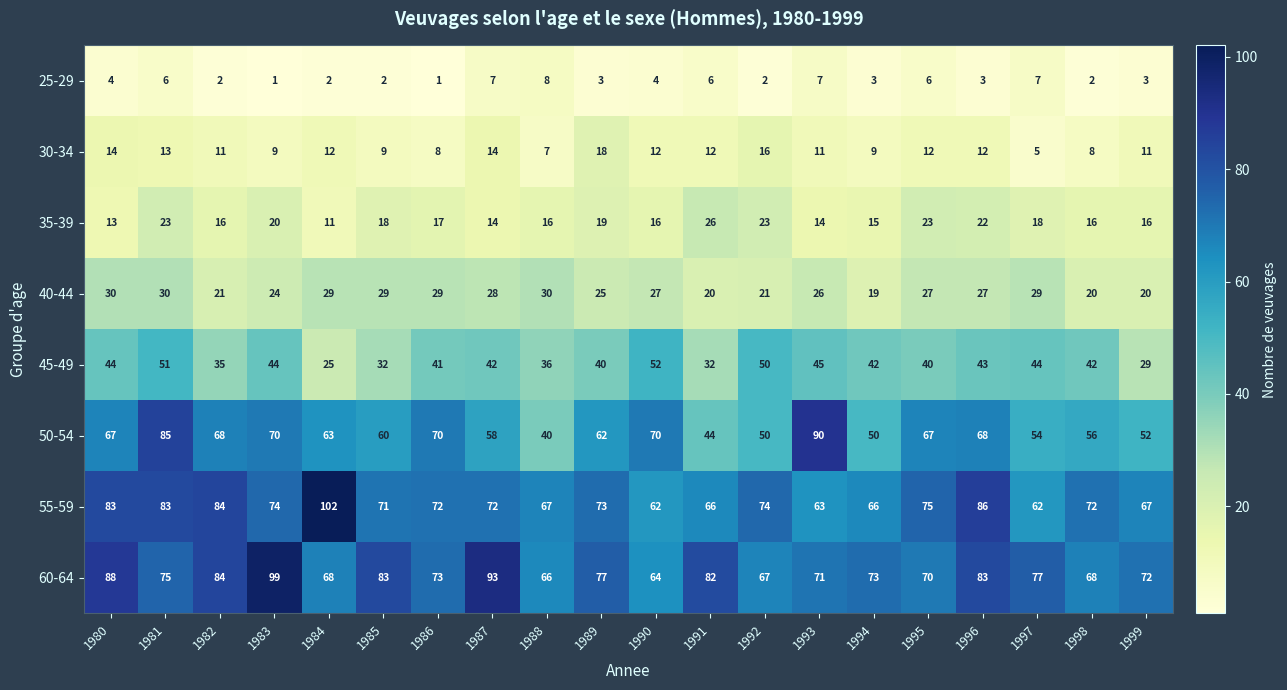

List the series in order of their peak value, highest first.

55-59, 60-64, 50-54, 45-49, 40-44, 35-39, 30-34, 25-29